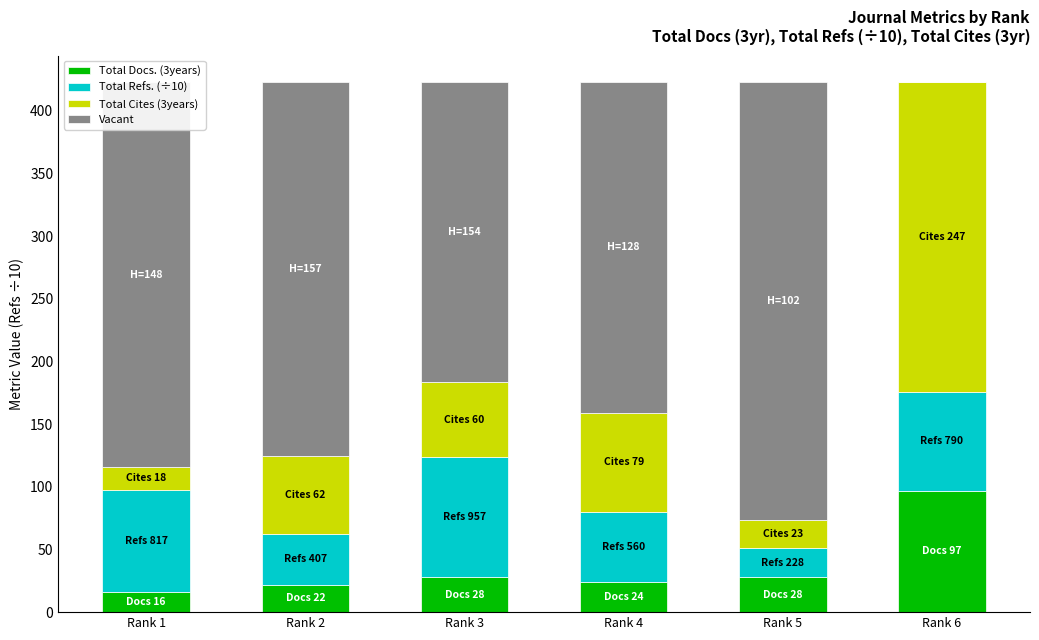

The value of Total Docs. (3years) at Rank 5 is 28.0. True or false?

True